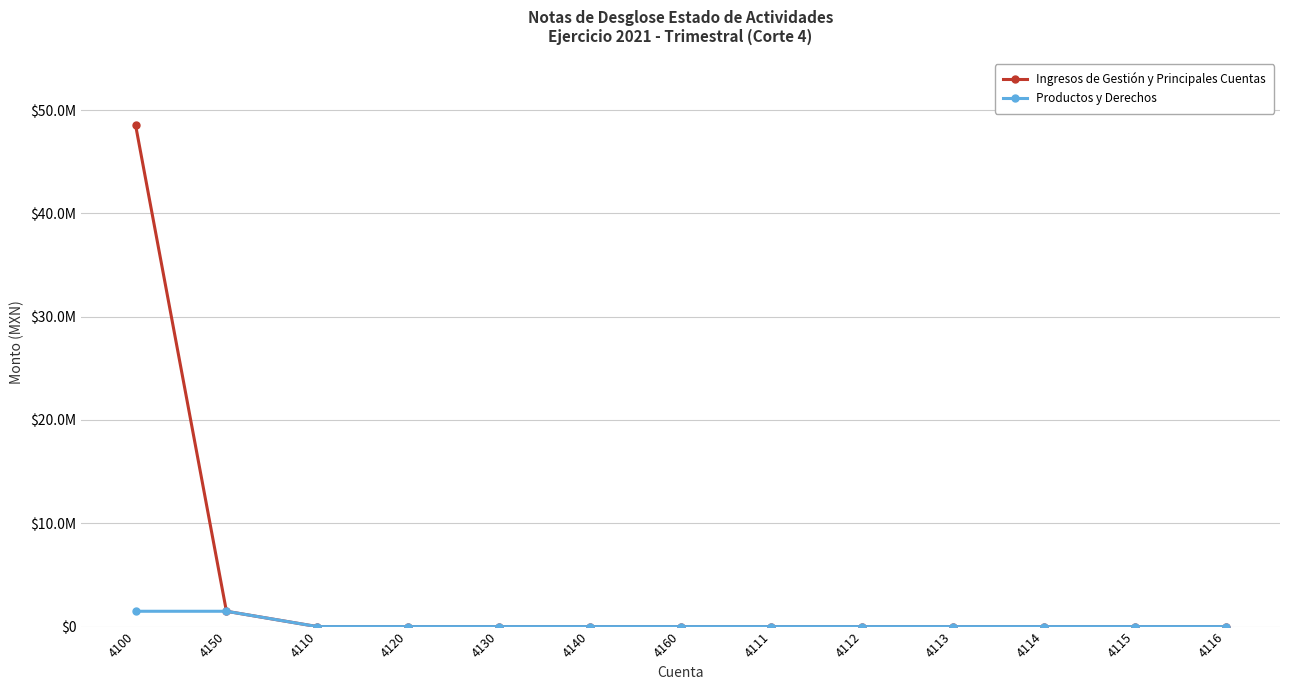

What are all the series names shown in the legend?

Ingresos de Gestión y Principales Cuentas, Productos y Derechos